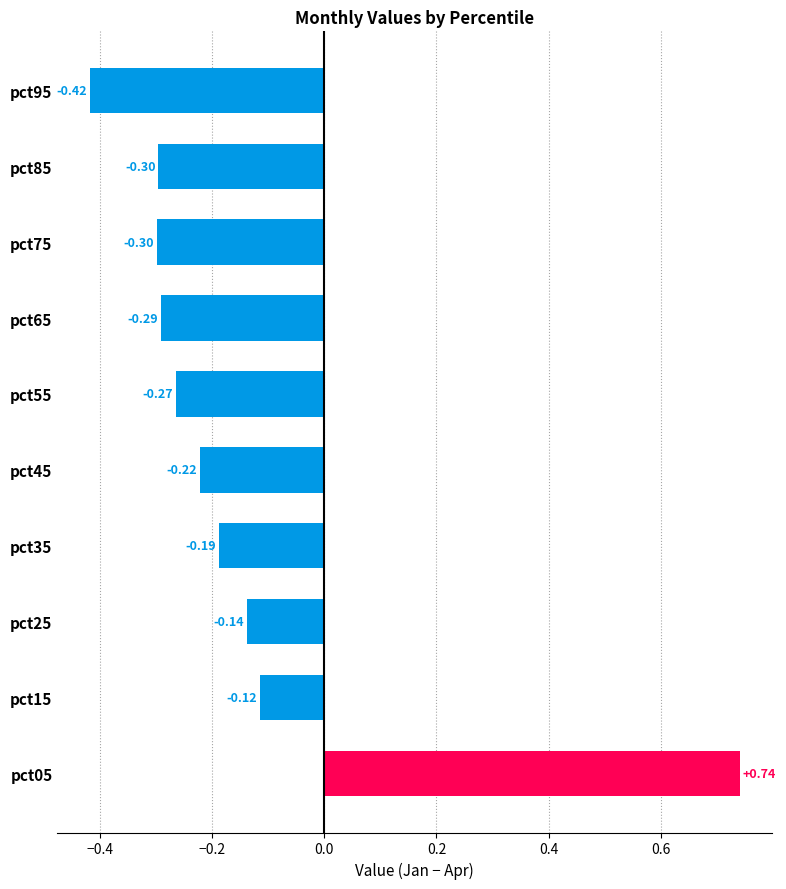

What is the difference between the maximum and minimum values?

1.2